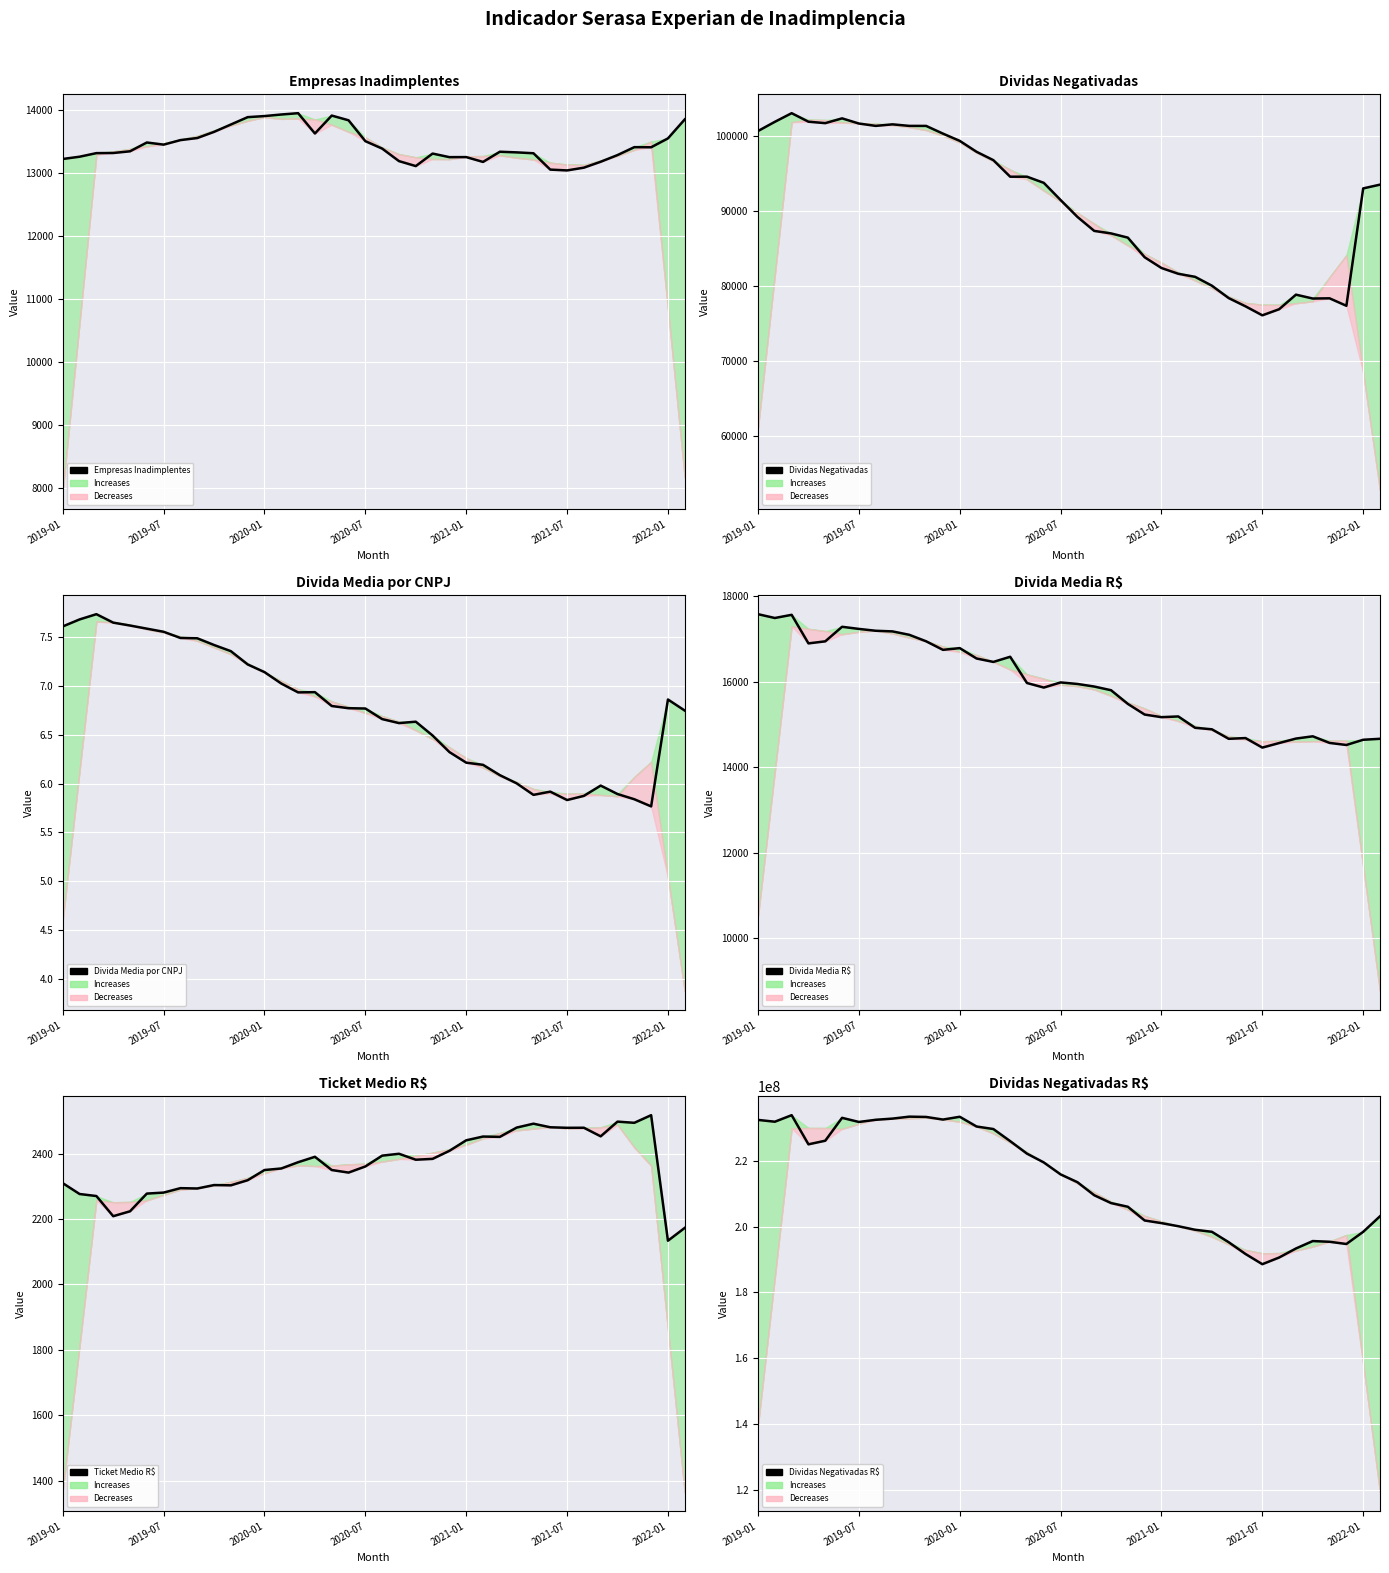

How many lines are shown in the chart?

6